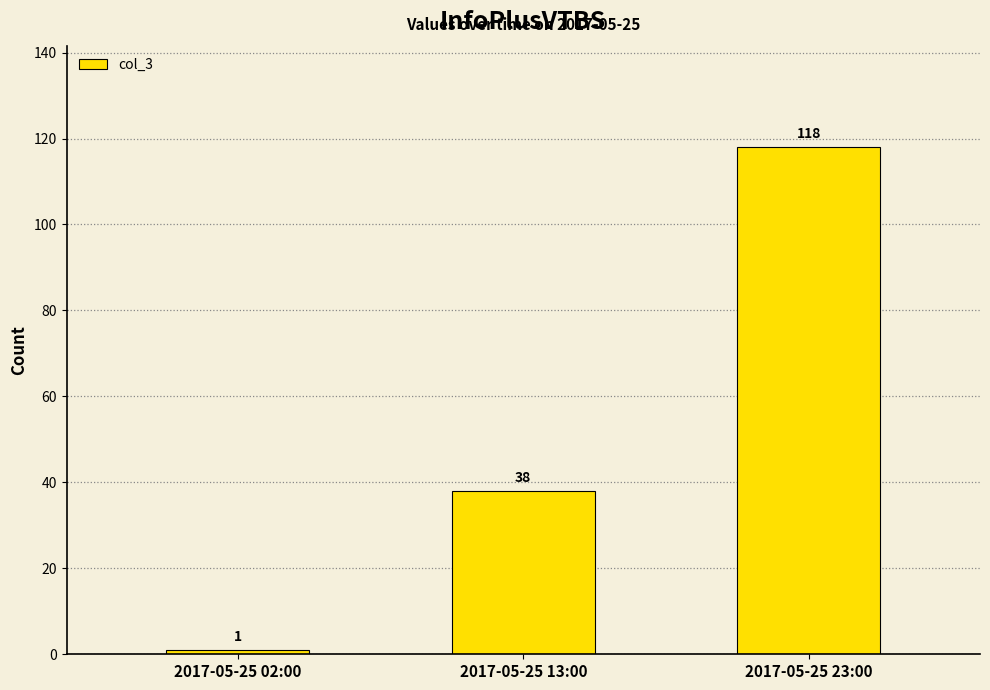

True or false: the data shows 51 at 2017-05-25 13:00.

False